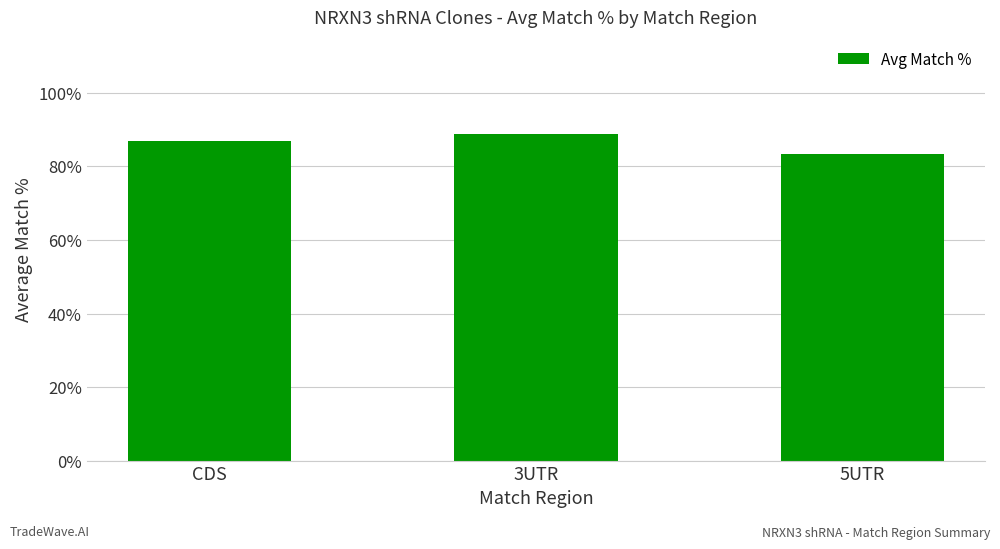

What is the difference between the values at CDS and 5UTR?

3.7